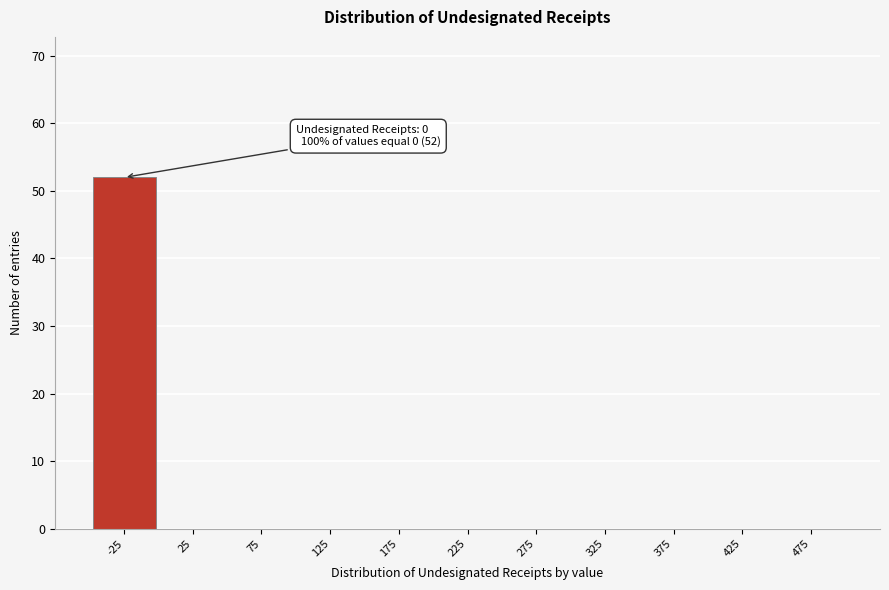

Reading left to right, transcribe all the data shown in this chart.

-25=52	25=0	75=0	125=0	175=0	225=0	275=0	325=0	375=0	425=0	475=0